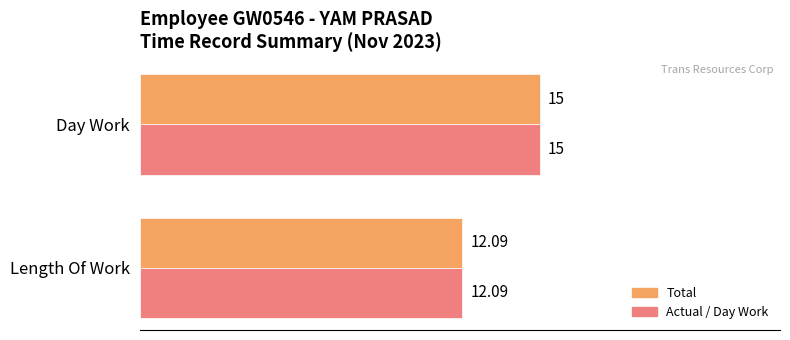

Which label corresponds to the largest value in the chart?

Day Work